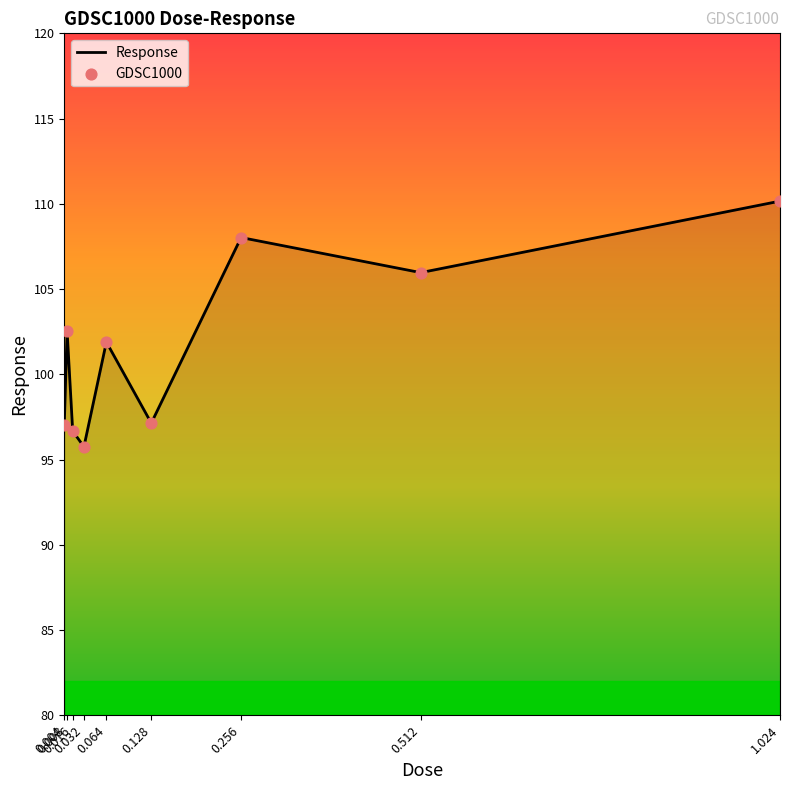

What is the difference between the maximum and minimum values?

14.4